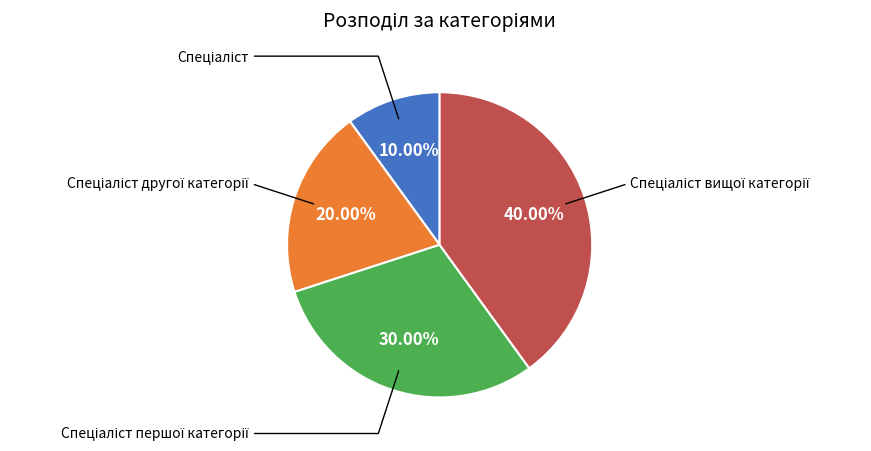

Is there any slice that represents more than half of the pie?

No